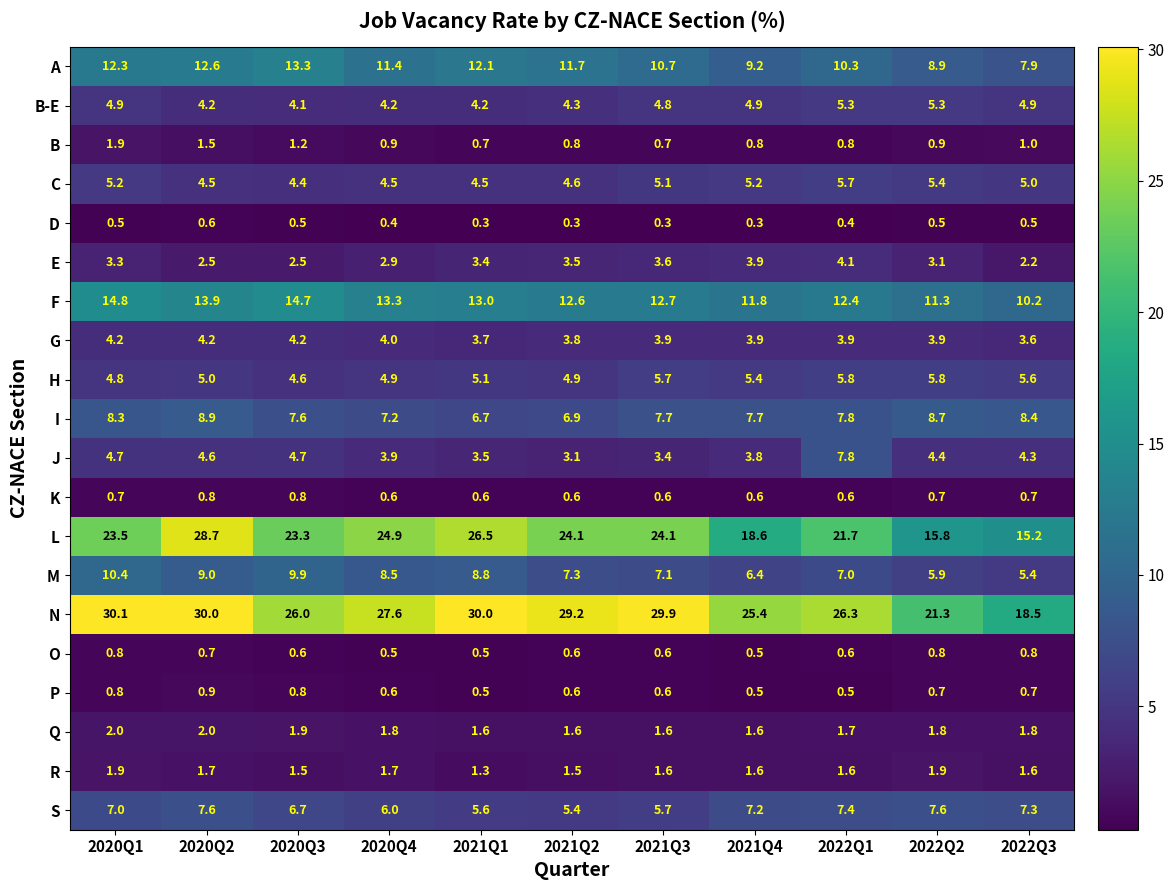

What is the difference between the H values at 2020Q4 and 2021Q3?

0.8